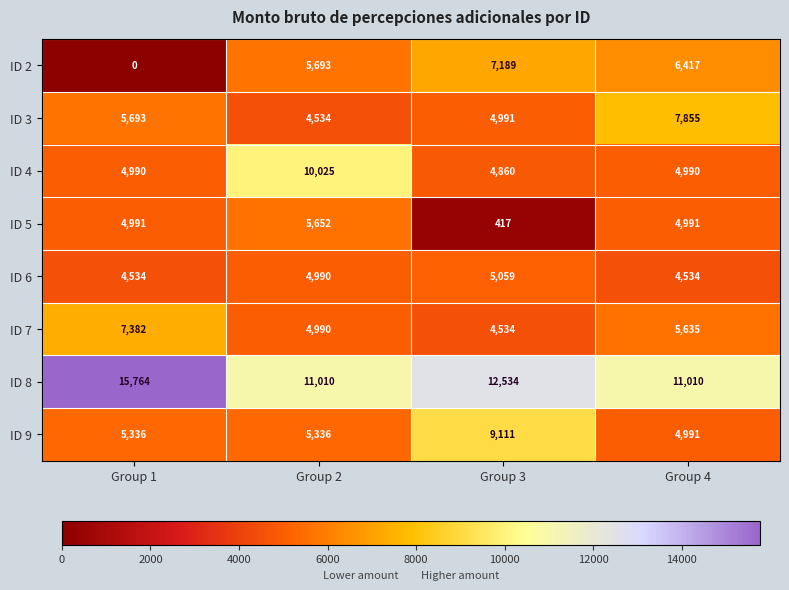

How many distinct data groups are displayed?

8